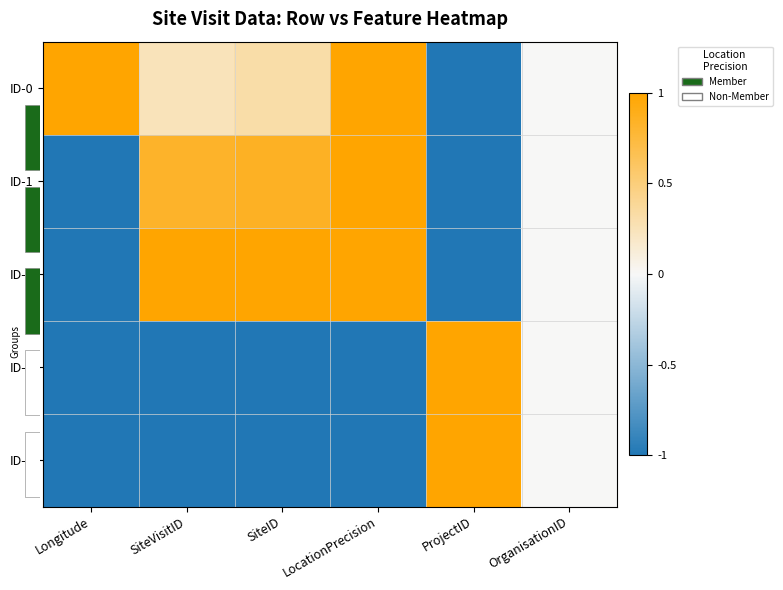

Which series has the widest spread of values?

ID-0